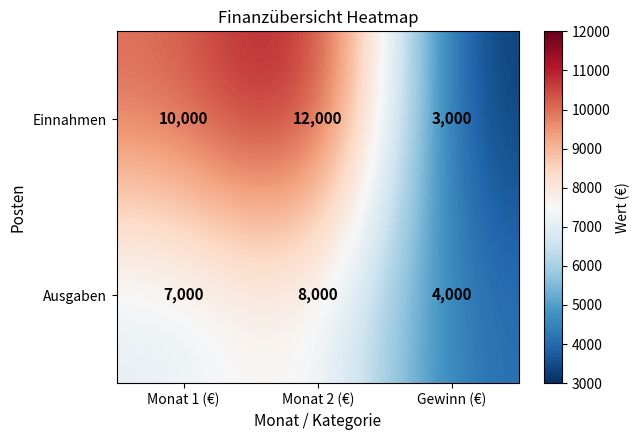

At which category is the sum across all series the highest?

Monat 2 (€)